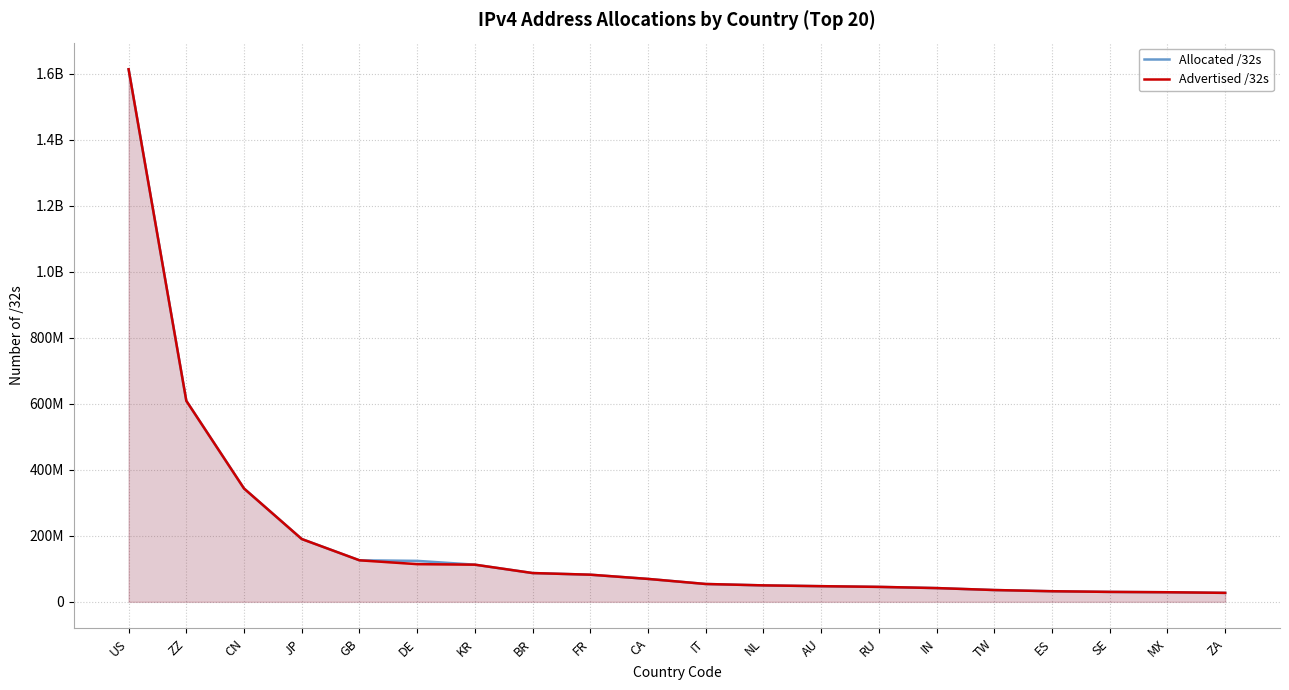

Which series has the largest total across all categories?

Allocated /32s